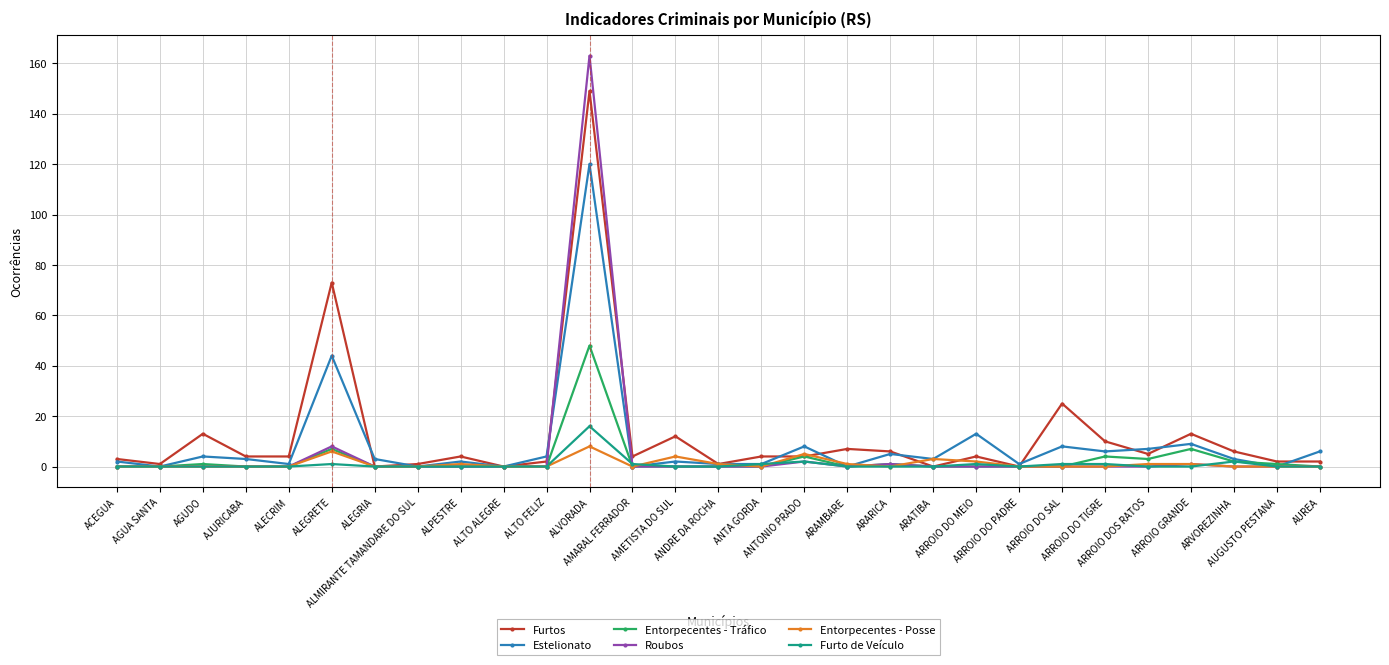

How many distinct data groups are displayed?

6